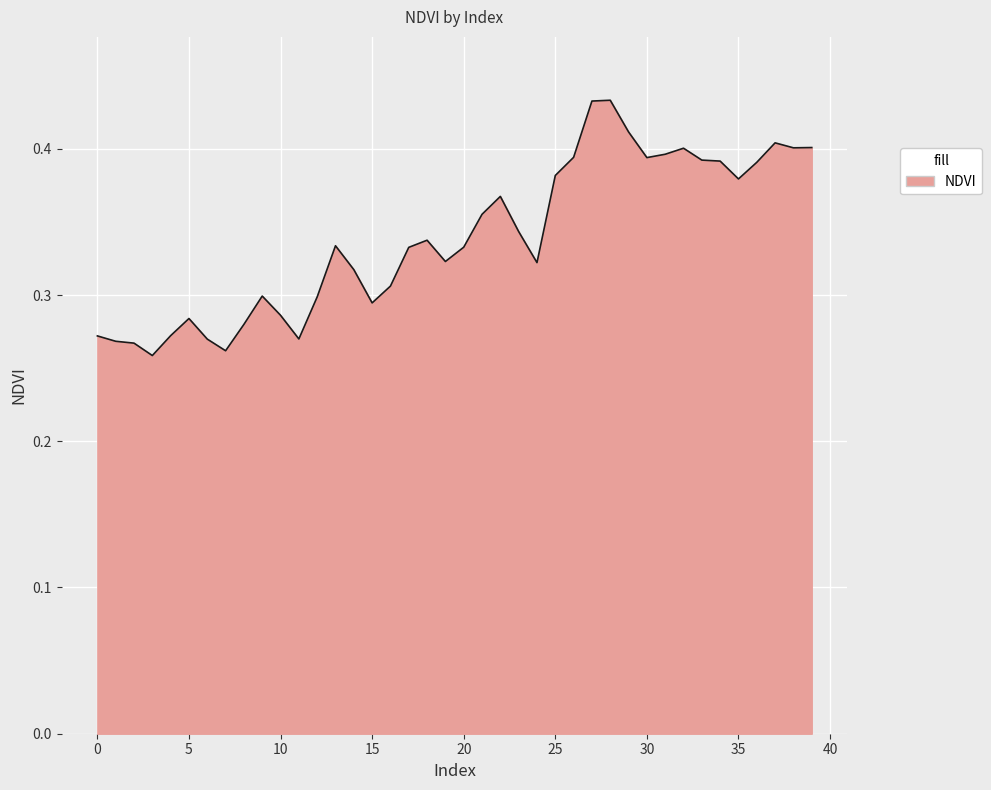

What is the sum of all values?

13.6